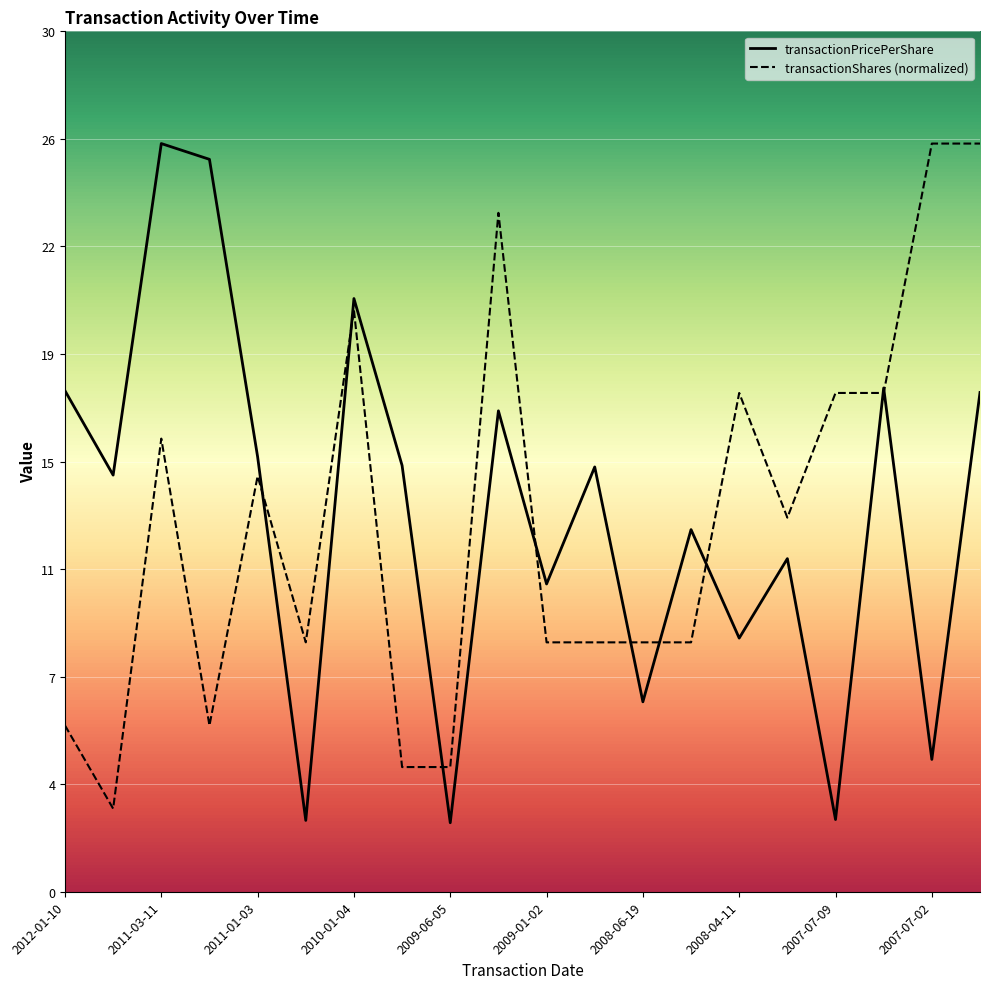

Where does the transactionShares series first go above 12?

2011-03-11